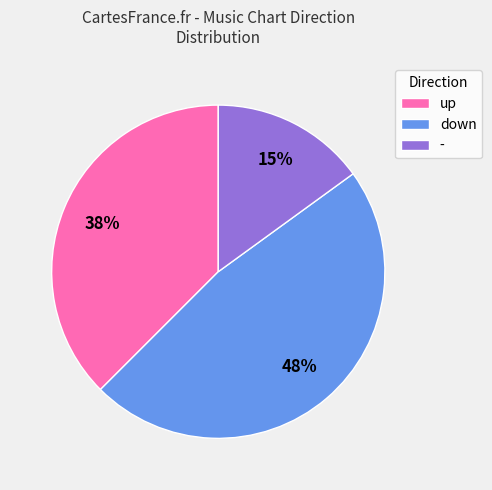

True or false: up accounts for 52% of the total.

False